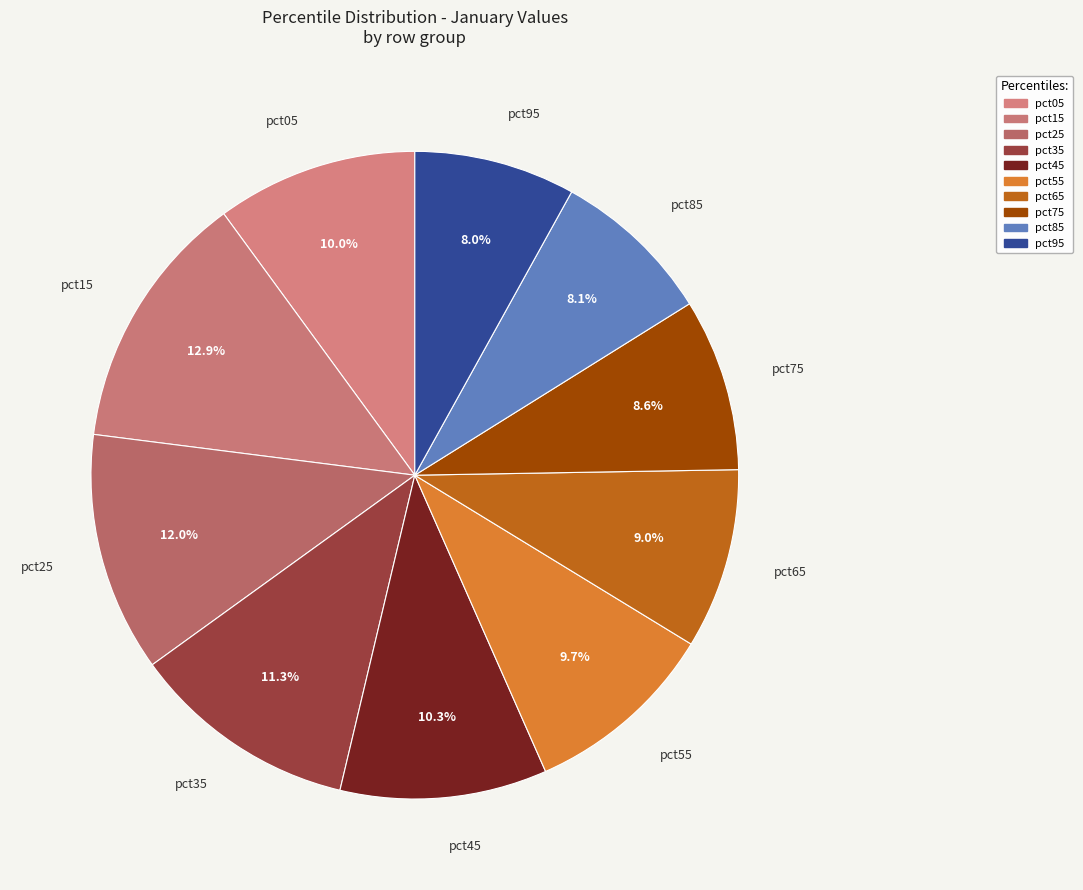

To the nearest percent, what portion does pct25 represent?

12%